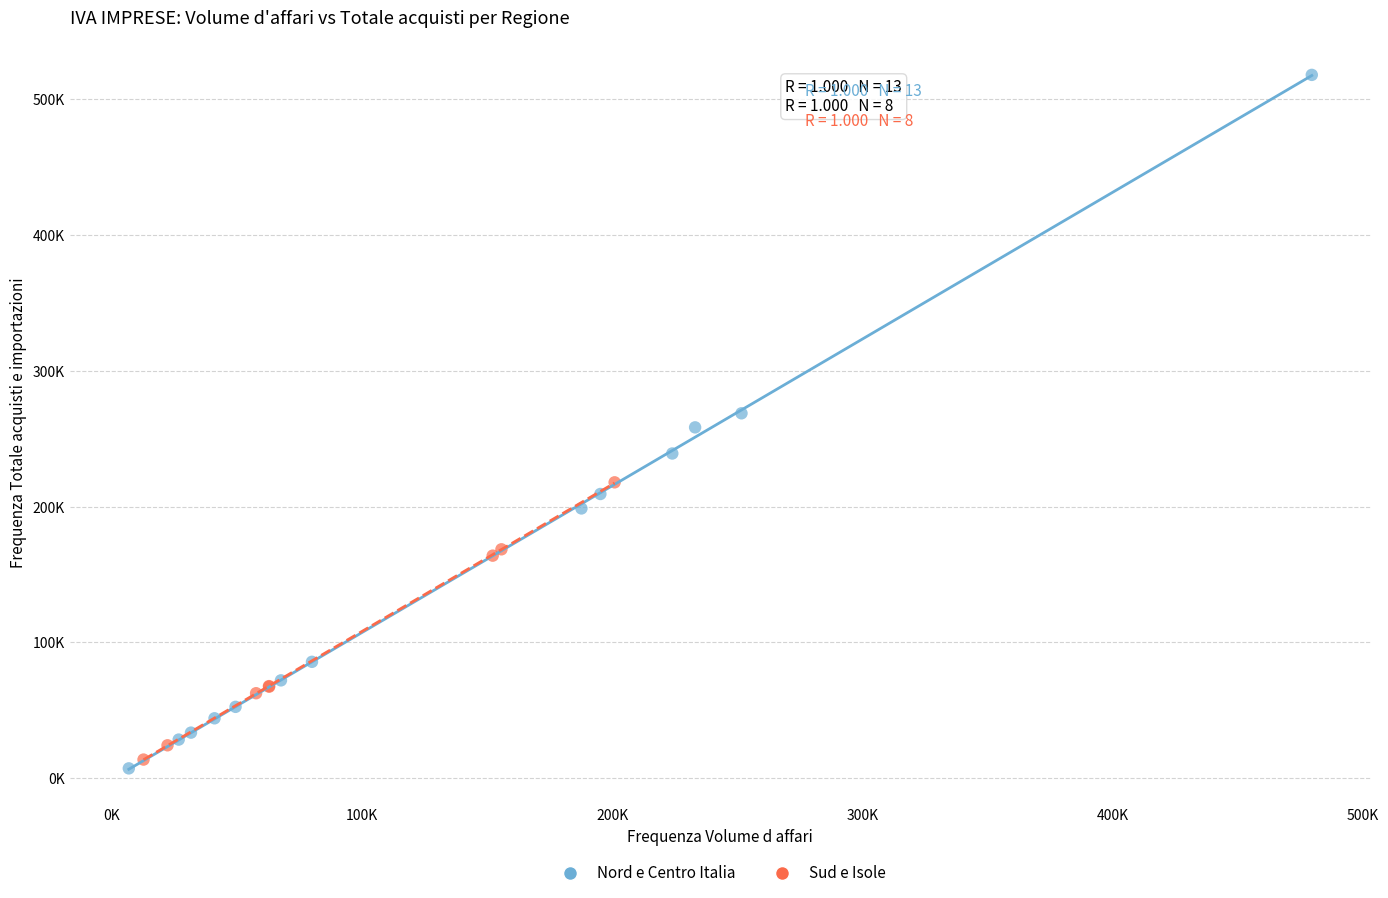

What are all the series names shown in the legend?

Nord e Centro Italia, Sud e Isole